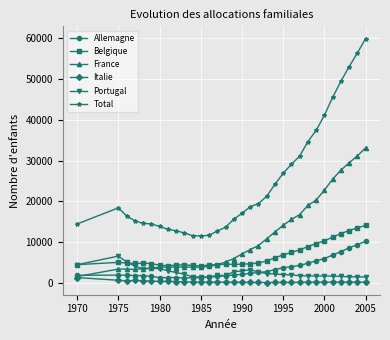

True or false: France has more than 0 points higher than both neighbors.

True